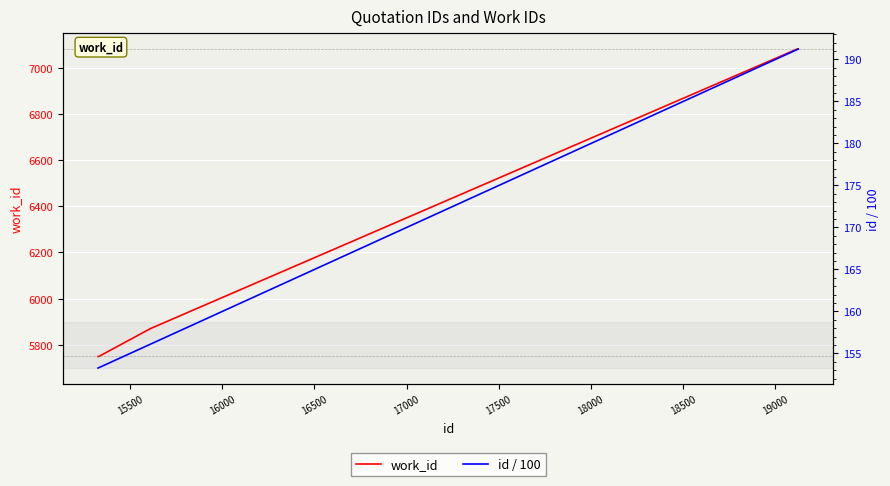

True or false: work_id has more than 1 points higher than both neighbors.

False